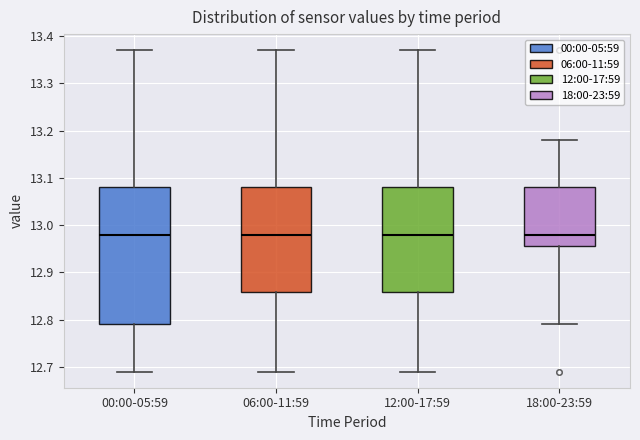

Reading left to right, transcribe this box plot: for each box, give where its median line is, the range the box spans, and where its two whiskers end, as read against the y-axis. The values are not printed on the chart, so give them approximately, as read against the axis.

00:00-05:59: median 12.98, box 12.79 to 13.08, whiskers 12.69 to 13.37
06:00-11:59: median 12.98, box 12.86 to 13.08, whiskers 12.69 to 13.37
12:00-17:59: median 12.98, box 12.86 to 13.08, whiskers 12.69 to 13.37
18:00-23:59: median 12.98, box 12.96 to 13.08, whiskers 12.79 to 13.18